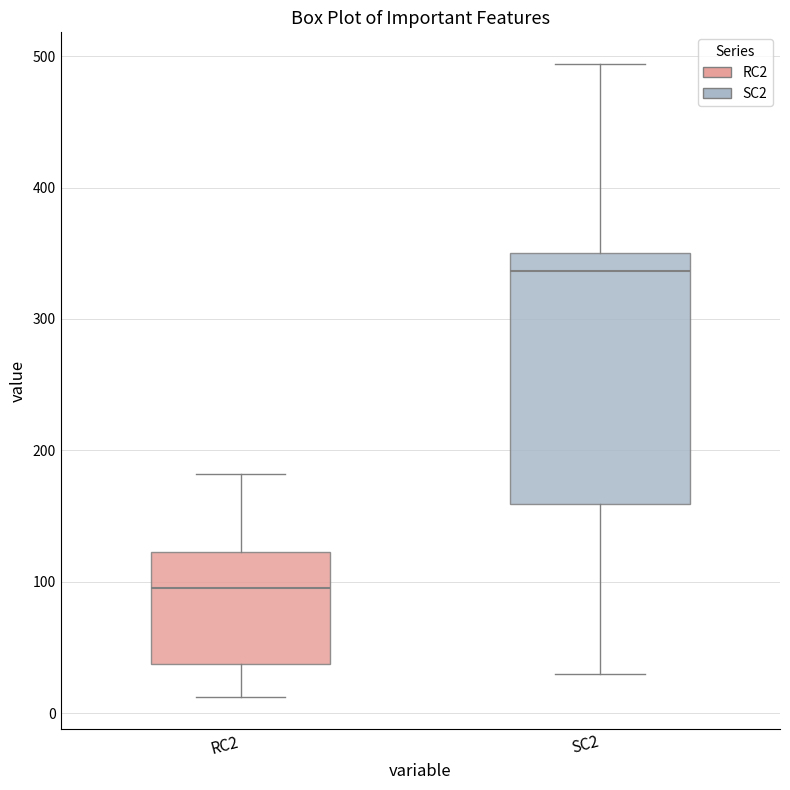

Reading left to right, read every box against the y-axis: the position of its median line, the range the box covers, and the ends of its whiskers. The values are not printed on the chart, so give them approximately, as read against the axis.

RC2: median 100, box 40 to 120, whiskers 10 to 180
SC2: median 340, box 160 to 350, whiskers 30 to 490